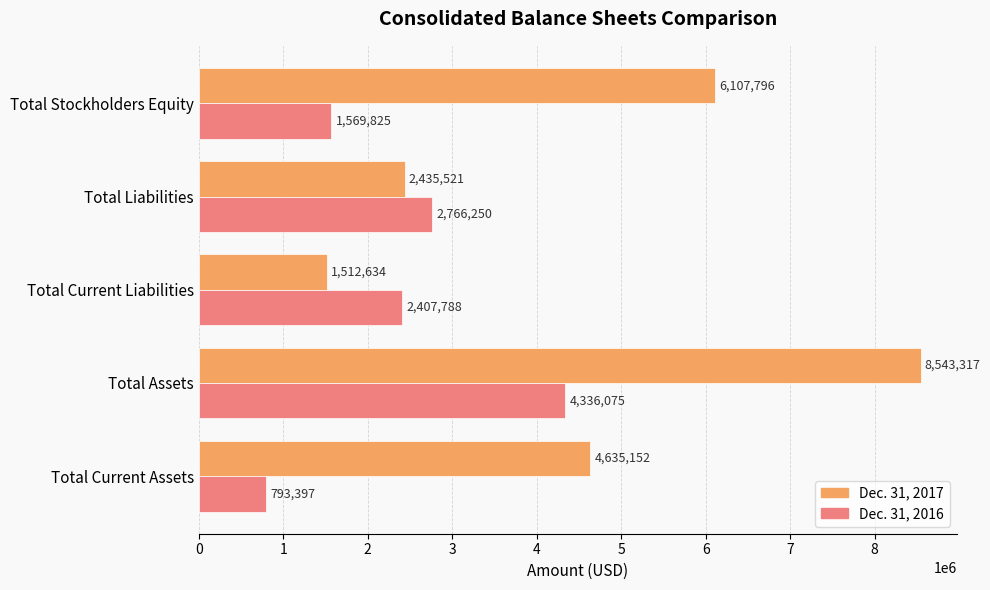

List the series in order of their peak value, lowest first.

Dec. 31, 2016, Dec. 31, 2017